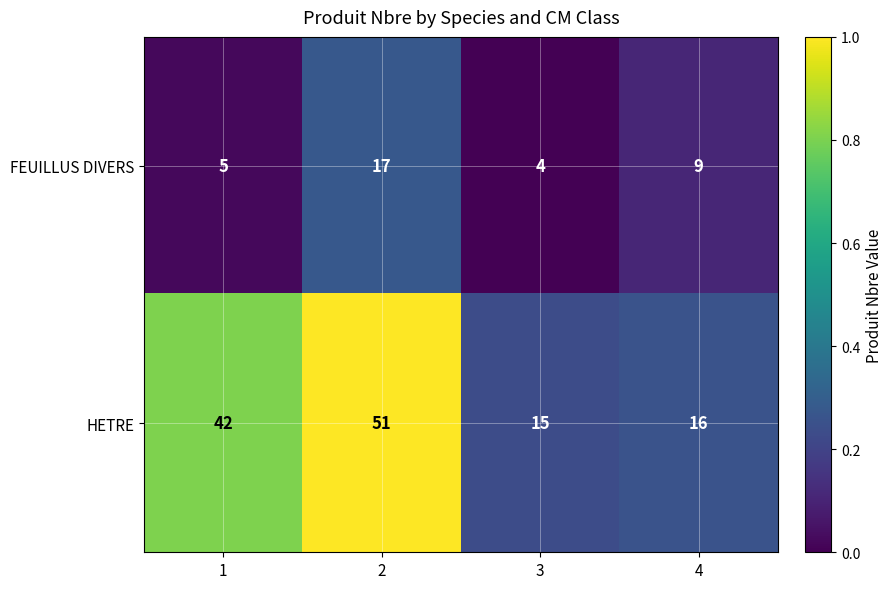

Between 1 and 4, which series saw the biggest shift?

HETRE